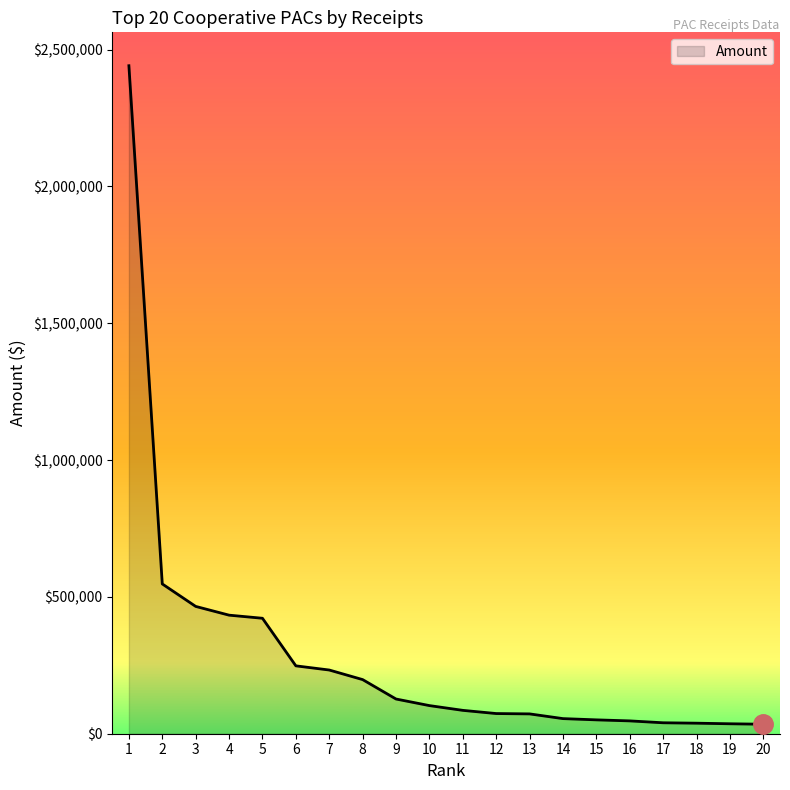

What is the change in value from 5 to 7?

-189114.2